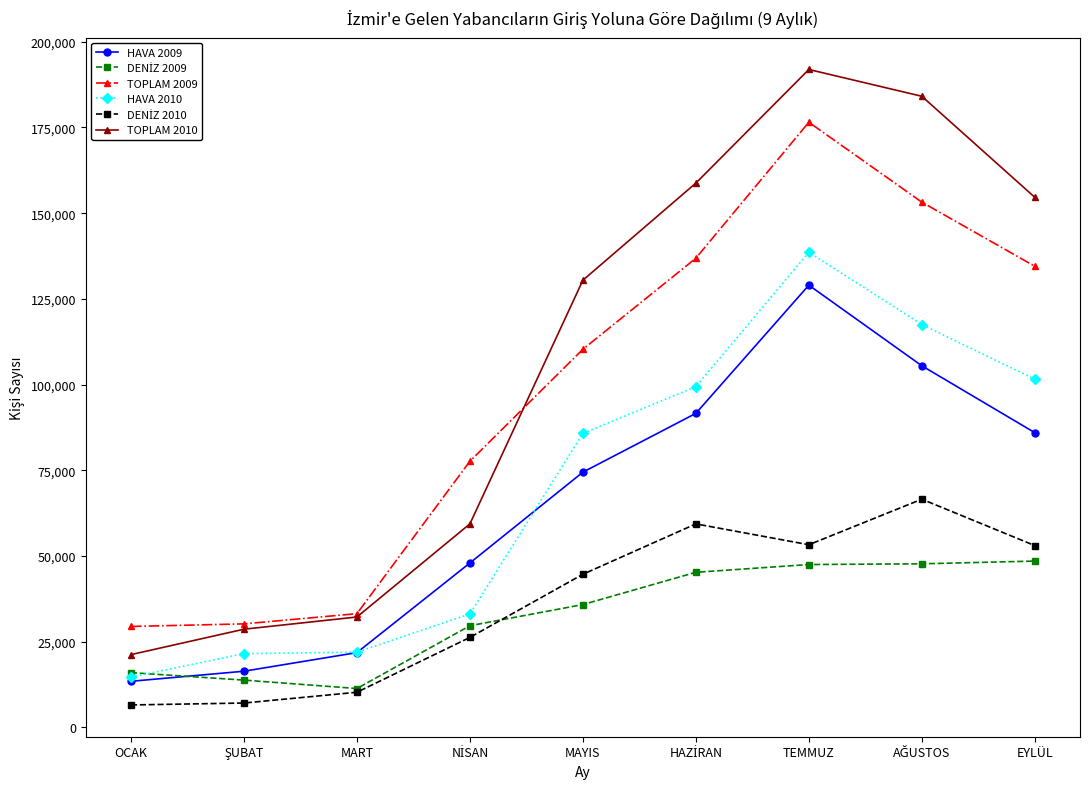

What is the value of the TOPLAM 2010 point at the 6th from the left?

158784